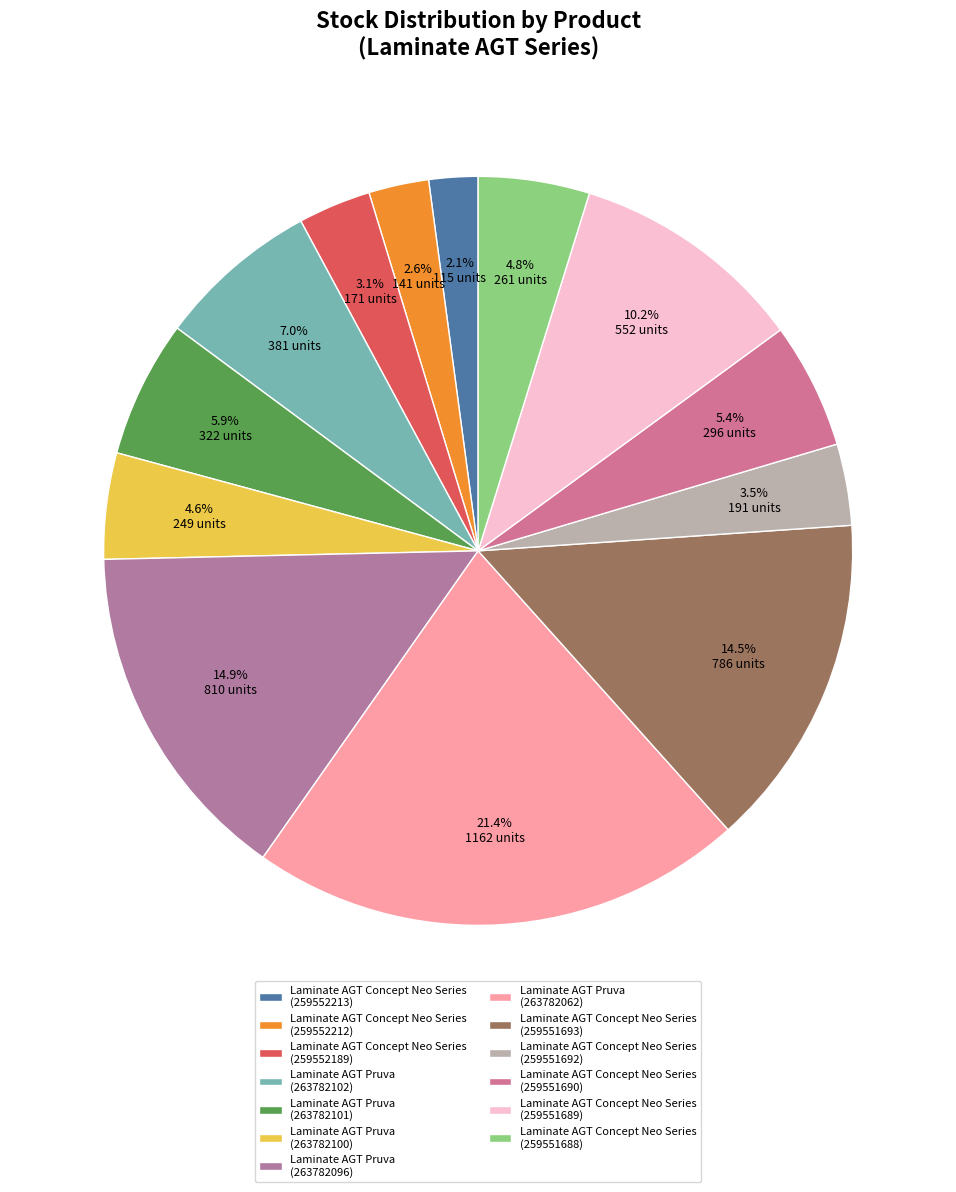

True or false: Laminate AGT Concept Neo Series (259552189) accounts for 3% of the total.

True